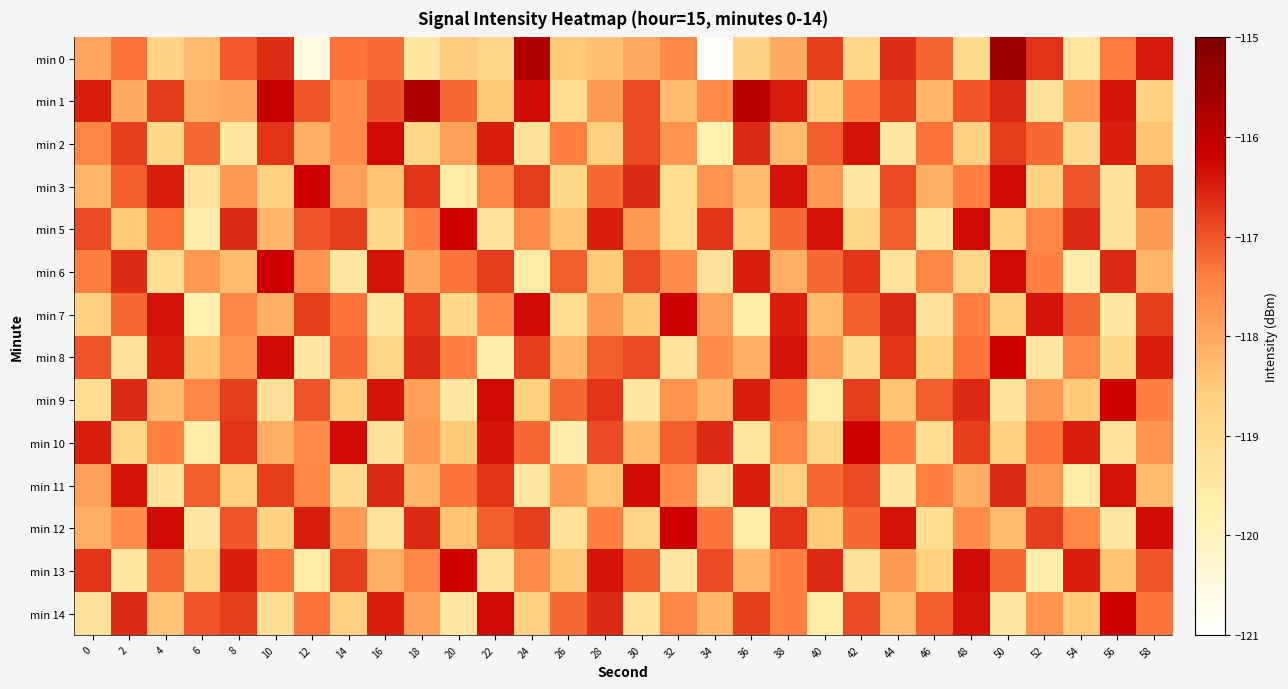

Which series has the widest spread of values?

min 0